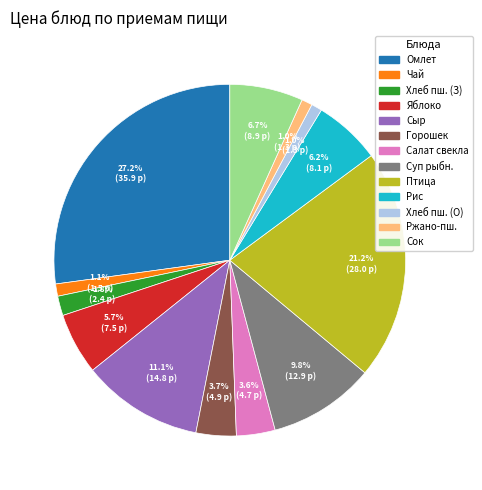

Is there any slice that represents more than half of the pie?

No